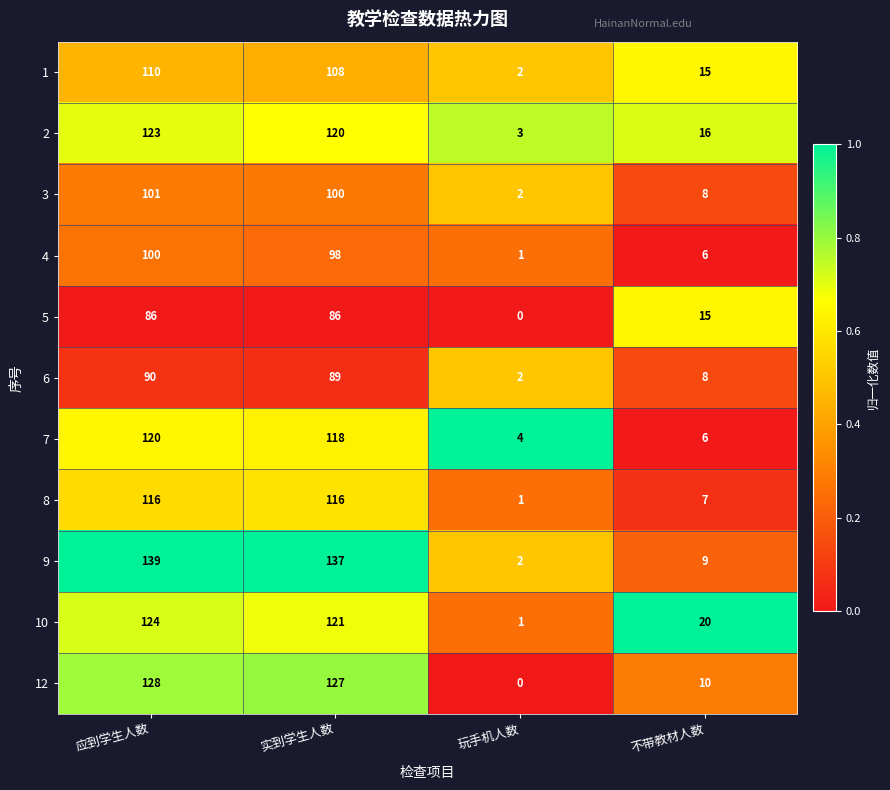

What is the difference between the maximum and second lowest values in the 10 series?

104